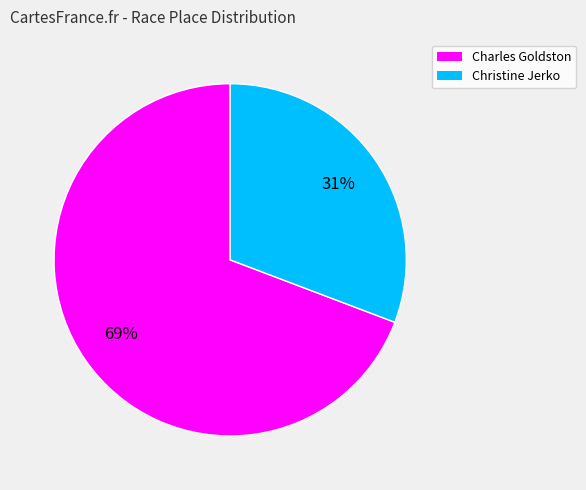

Combined, do Charles Goldston and Christine Jerko account for over 50%?

Yes